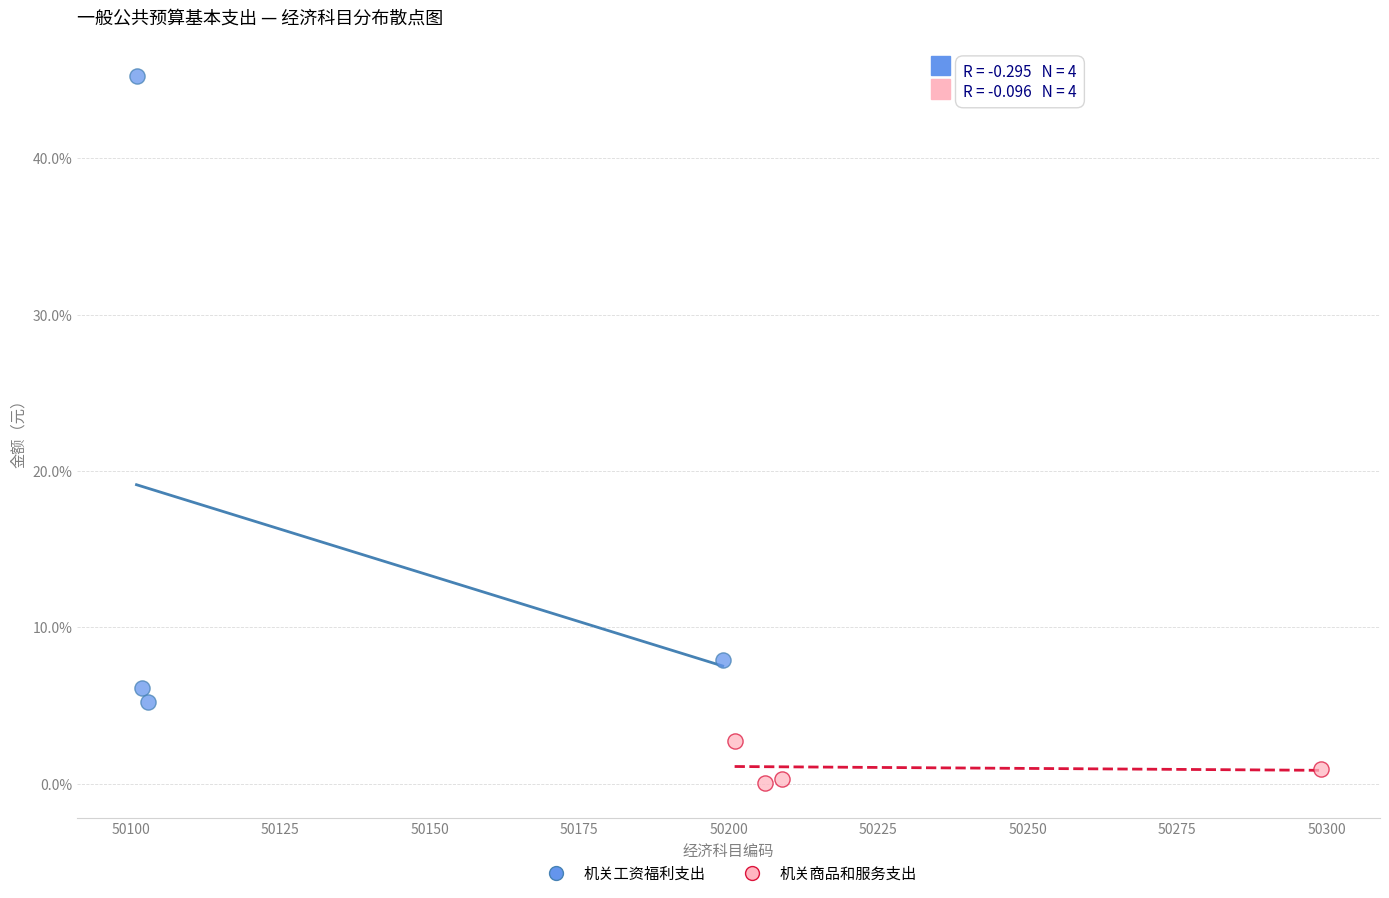

Which series contains the highest Y value?

机关工资福利支出